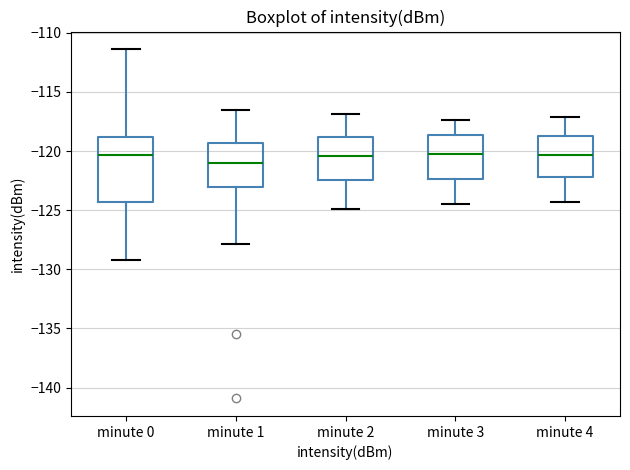

Reading left to right, transcribe this box plot: for each box, give where its median line is, the range the box spans, and where its two whiskers end, as read against the y-axis. The values are not printed on the chart, so give them approximately, as read against the axis.

minute 0: median -120.5, box -124.5 to -119.0, whiskers -129.0 to -111.5
minute 1: median -121.0, box -123.0 to -119.5, whiskers -128.0 to -116.5
minute 2: median -120.5, box -122.5 to -119.0, whiskers -125.0 to -117.0
minute 3: median -120.0, box -122.5 to -118.5, whiskers -124.5 to -117.5
minute 4: median -120.5, box -122.0 to -118.5, whiskers -124.5 to -117.0